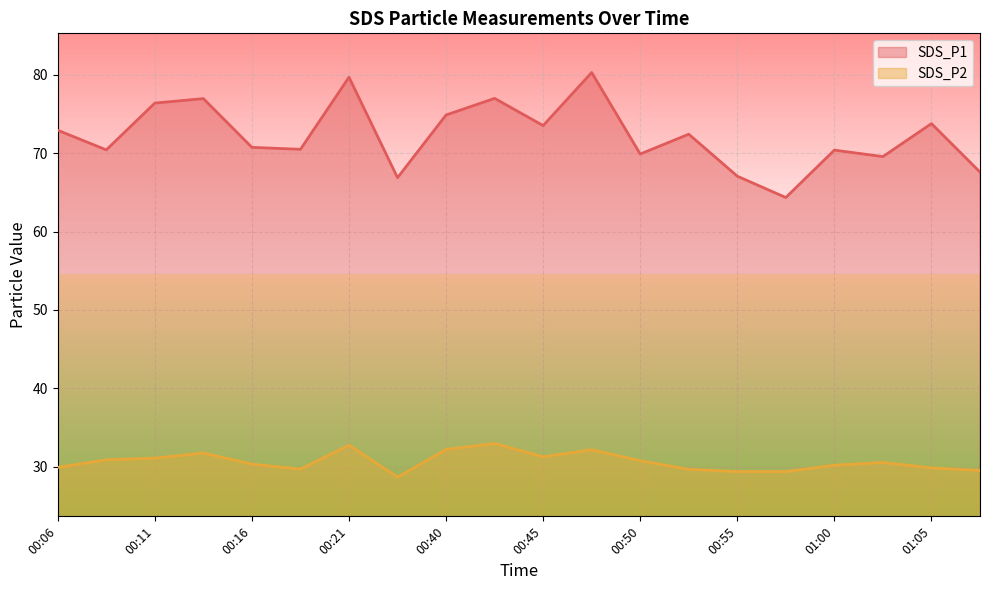

How many lines are shown in the chart?

2